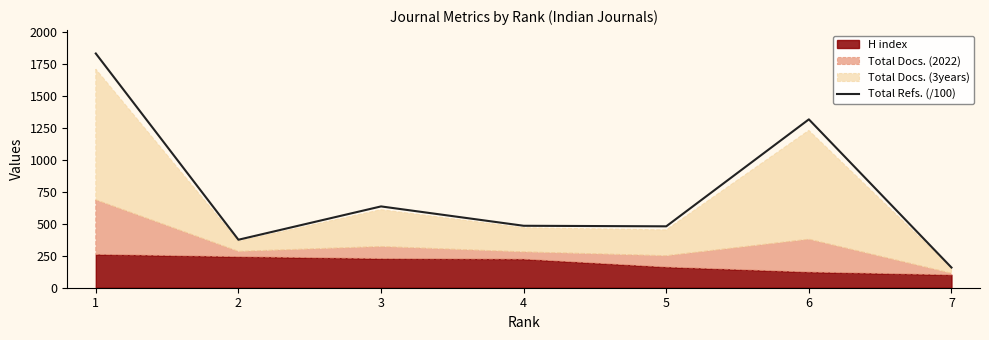

Where is the first local minimum?

2